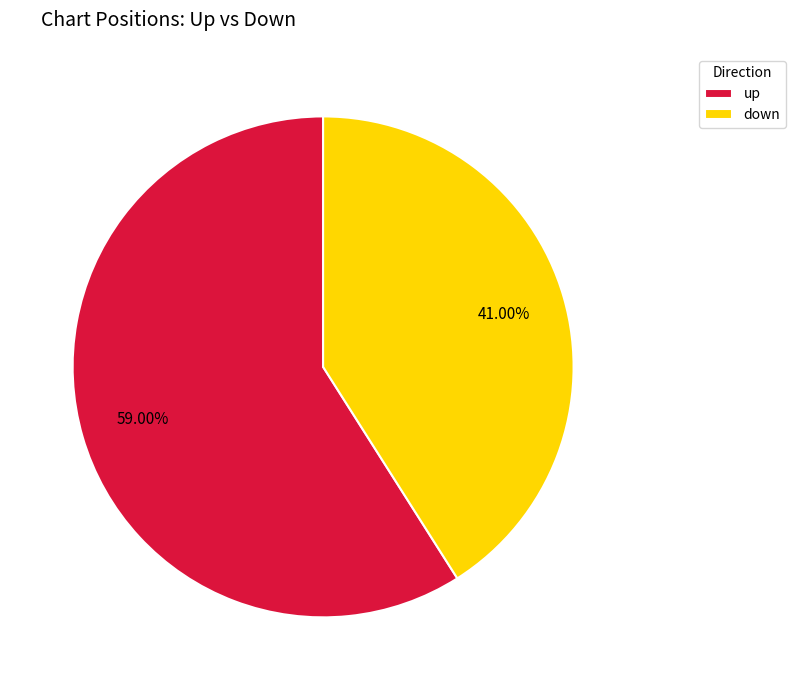

What percentage is NOT represented by down?

59.0%